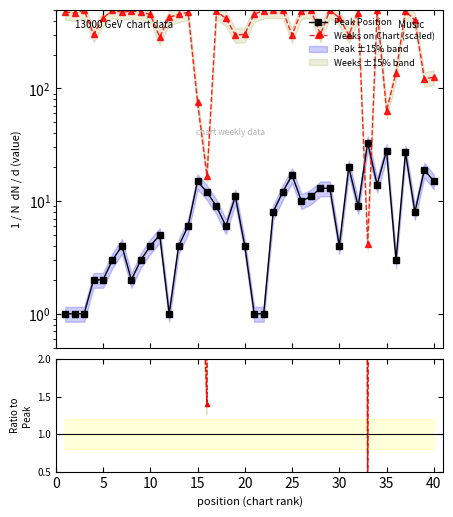

What is the difference between the second highest and minimum values in the Peak Position series?

27.0